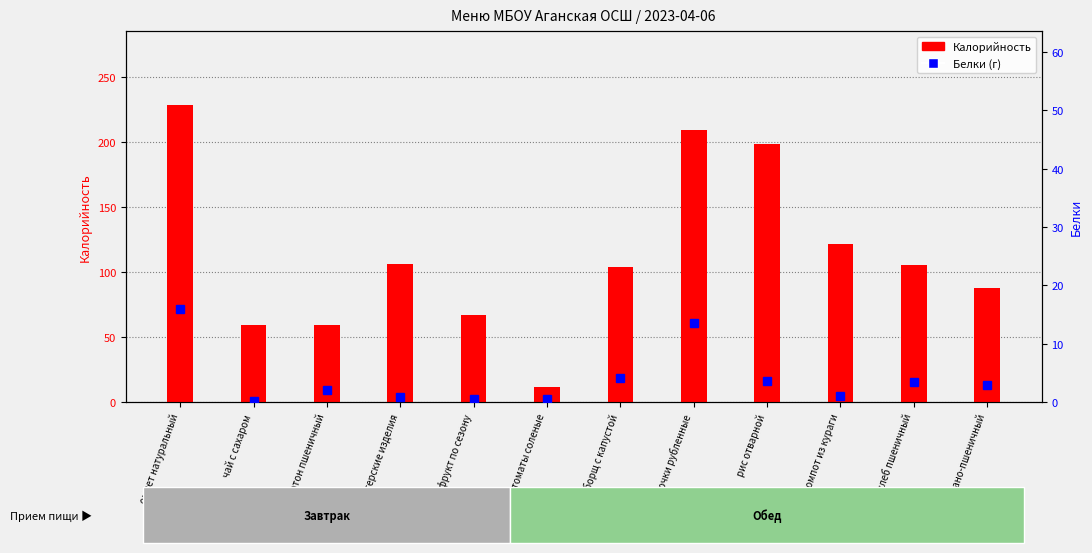

Which series has the widest spread of values?

Калорийность